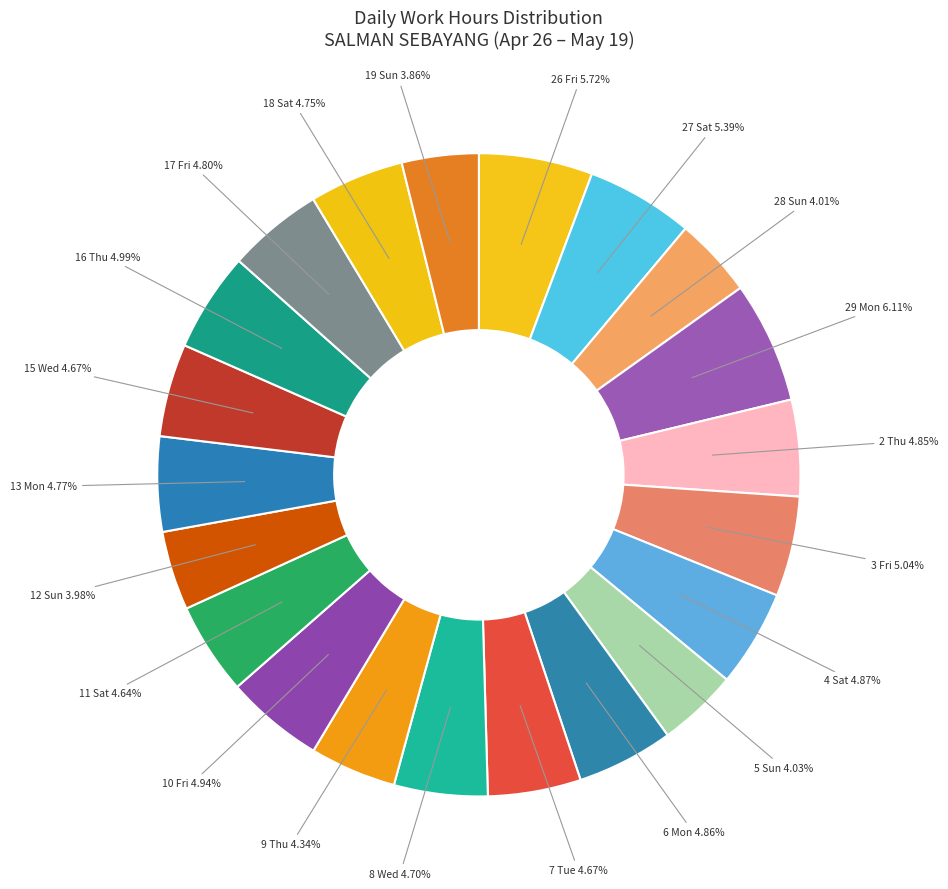

Which slice is the largest?

29 Mon